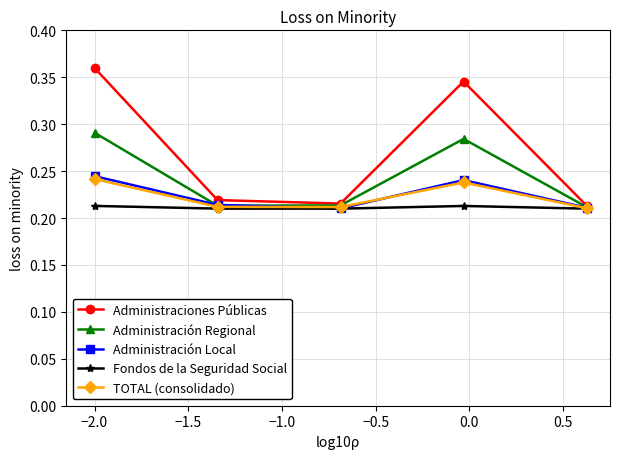

Which series has the largest total across all categories?

Administraciones Públicas